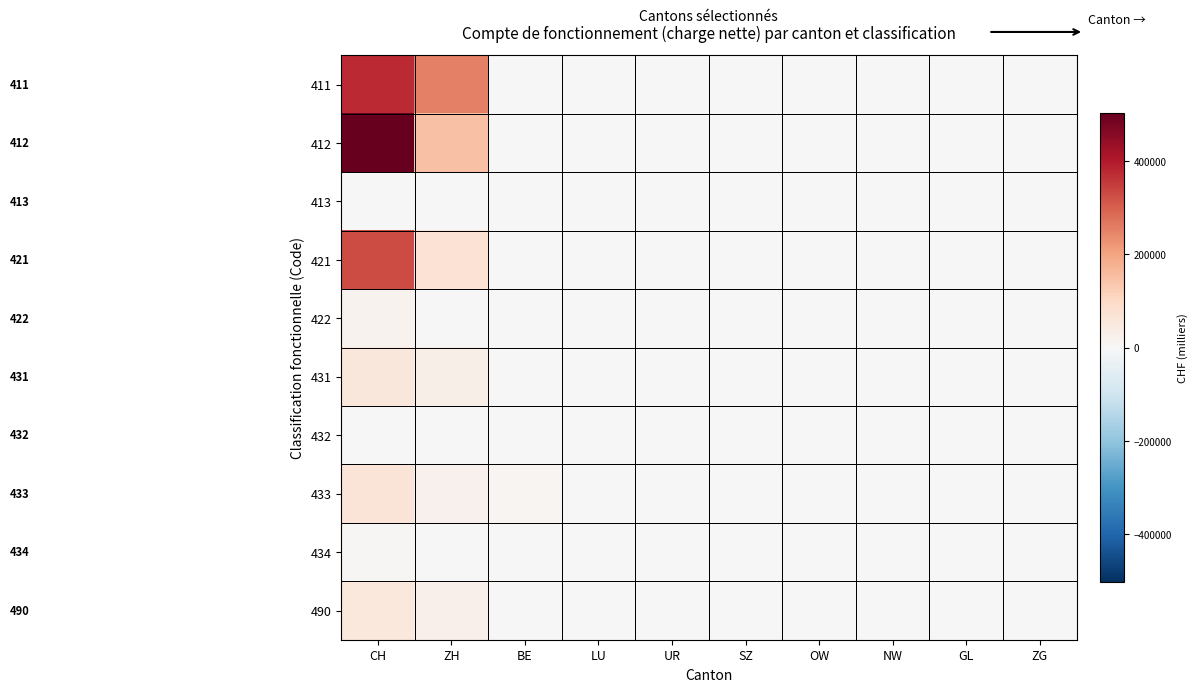

At ZH, list the series in order from smallest to largest.

413, 432, 422, 434, 433, 490, 431, 421, 412, 411